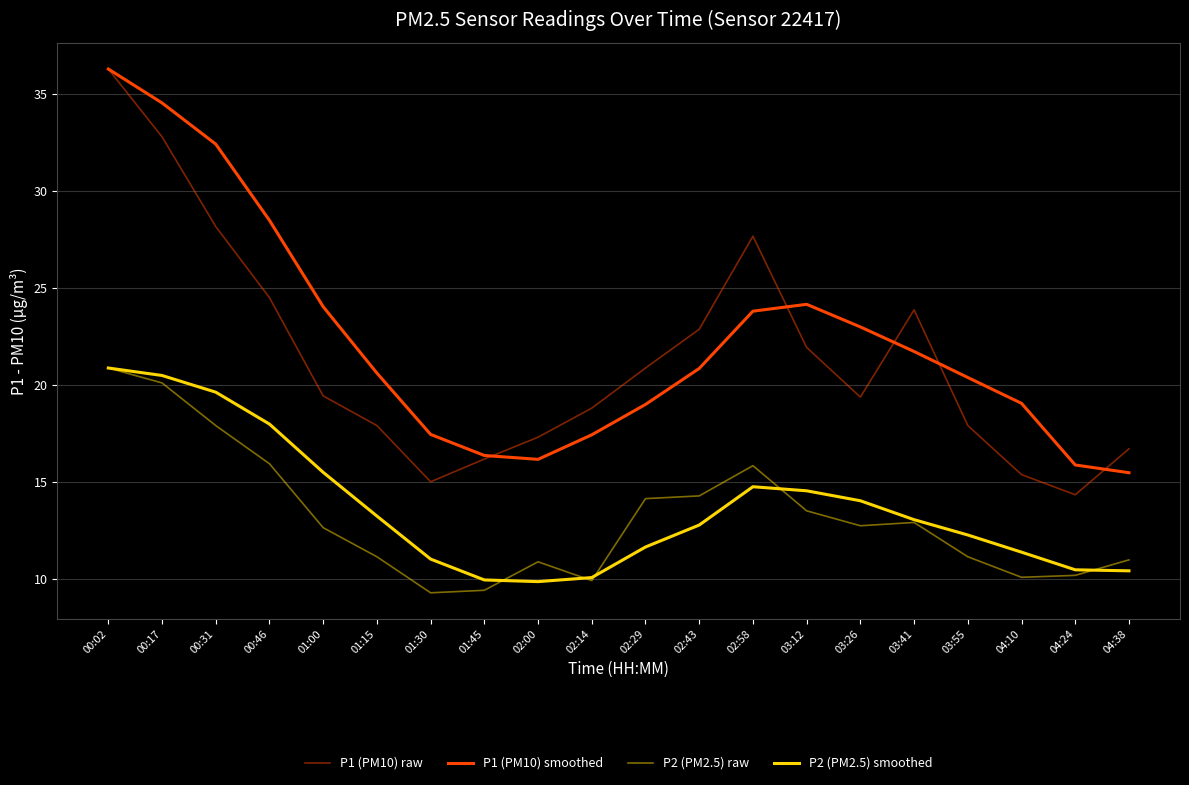

True or false: P2 (PM2.5) raw has a value of 12.9 at 03:41.

True